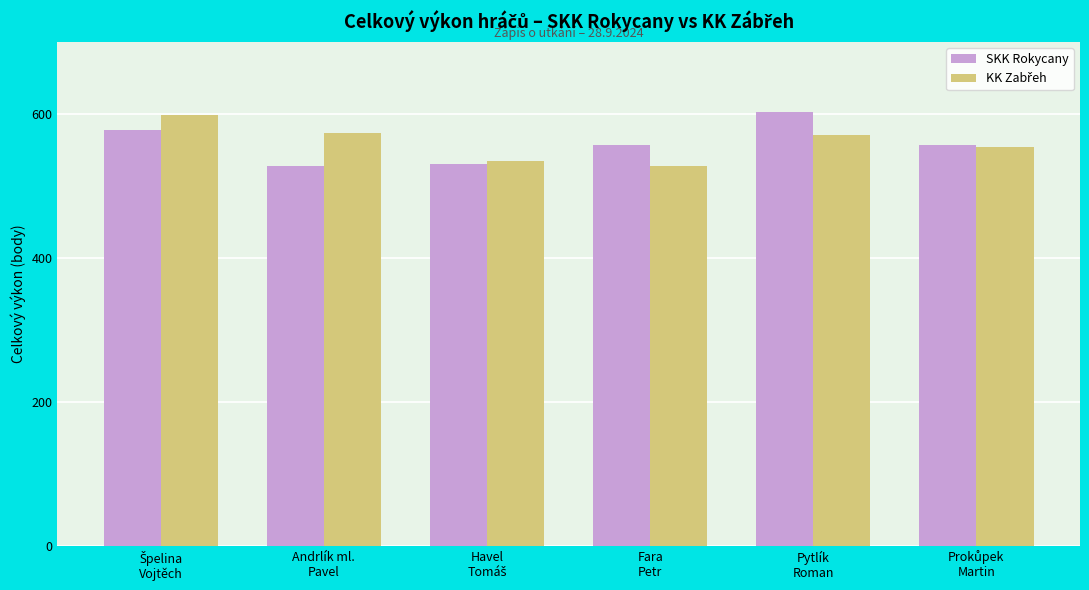

What is the difference between the maximum and minimum values in the SKK Rokycany series?

75